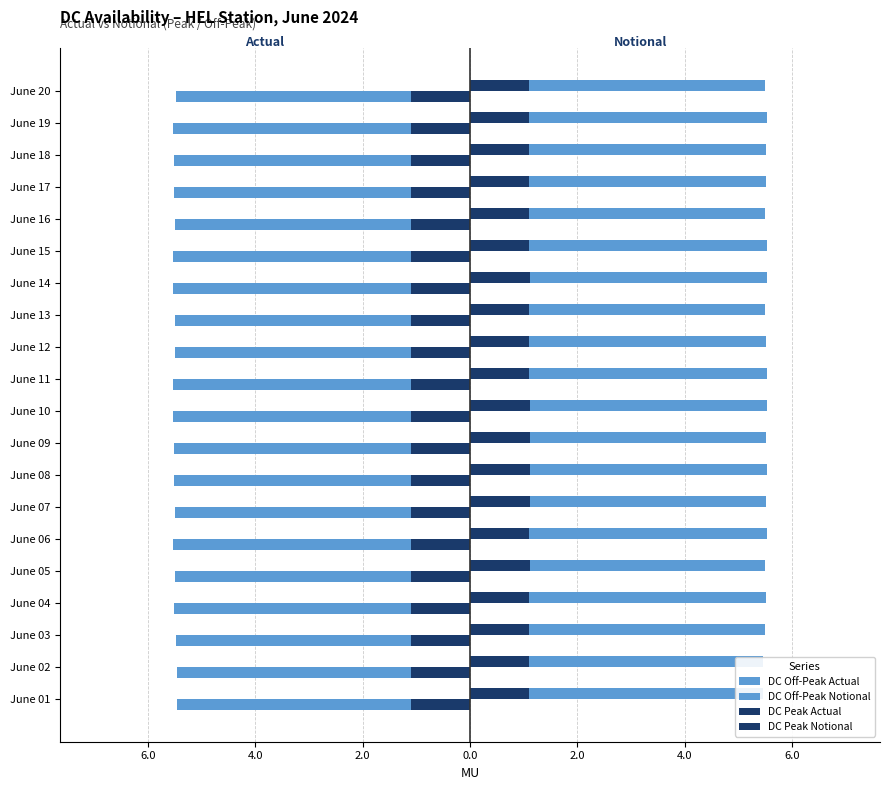

True or false: DC Off-Peak Actual has a value of -8.0 at June 06.

False